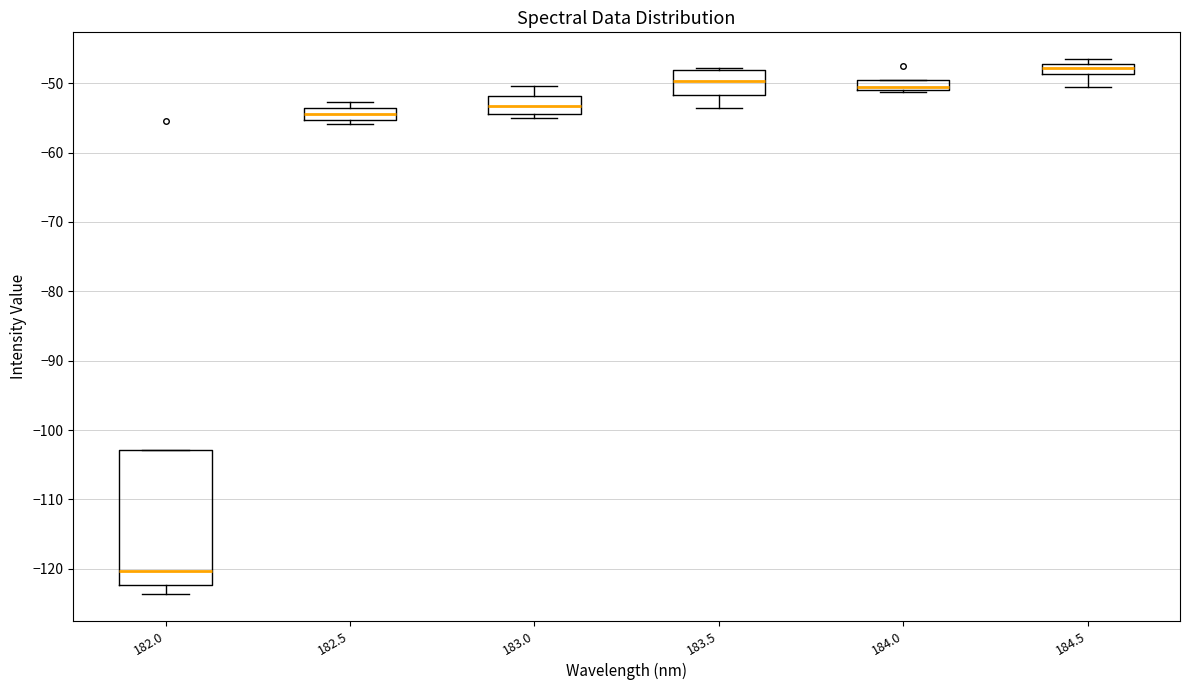

Which box's median line is the lowest?

182.0